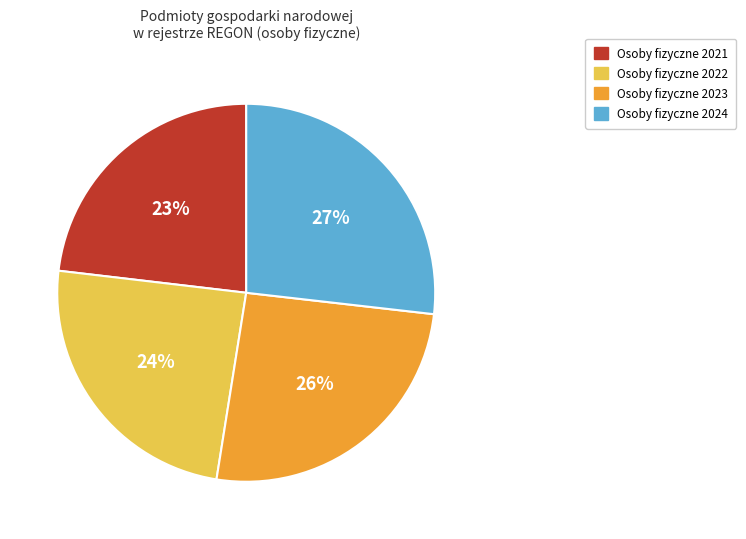

To the nearest percent, what is the difference between the largest and smallest slice percentages?

4%